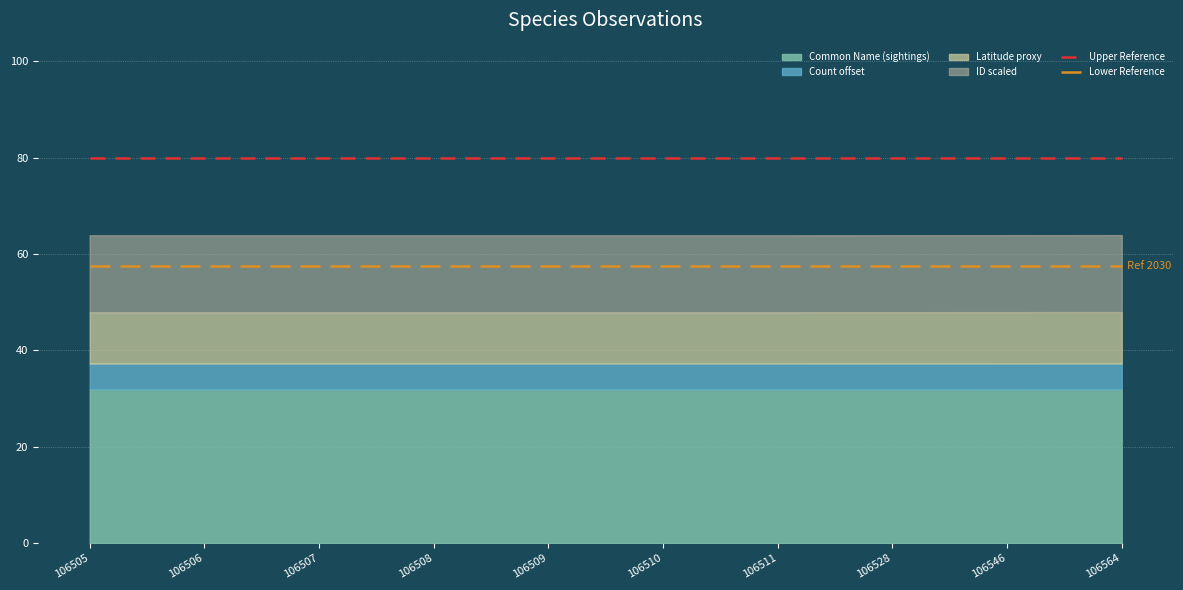

Which series changed the most between 106508 and 106564?

Upper Reference